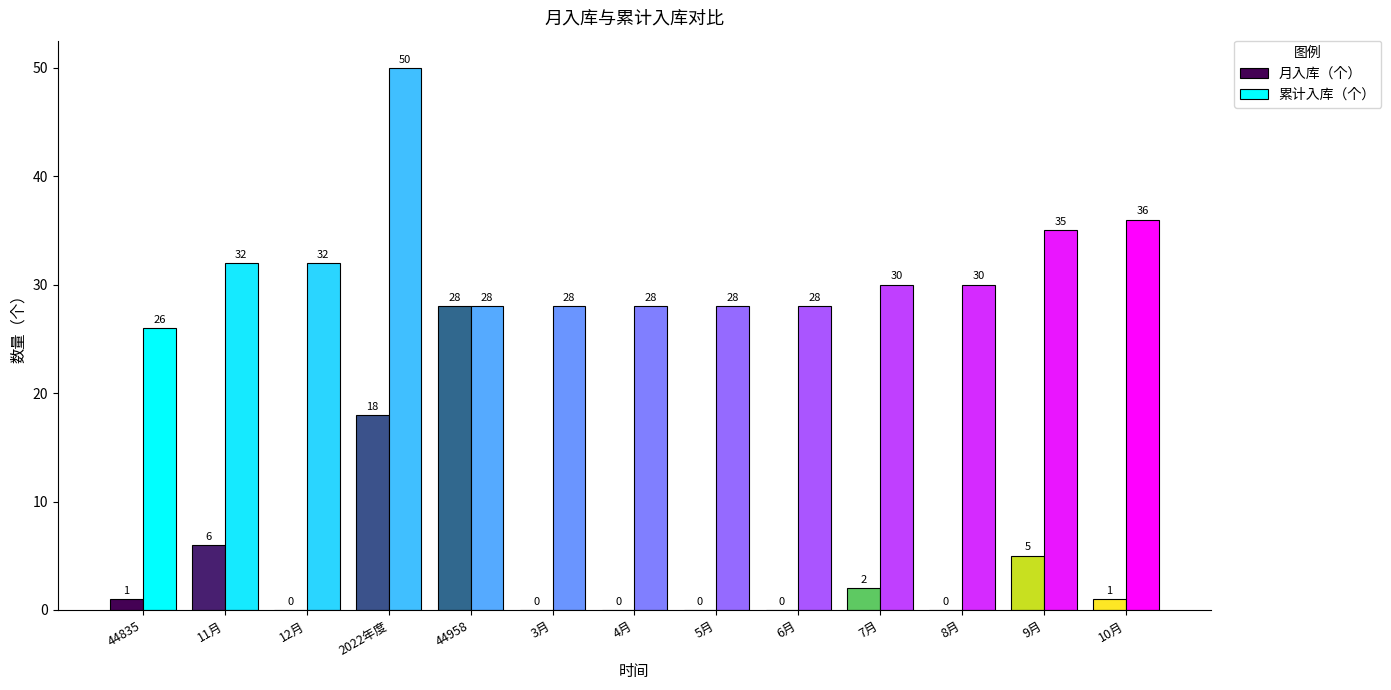

Is it true that 月入库（个） equals 0 at 12月?

True